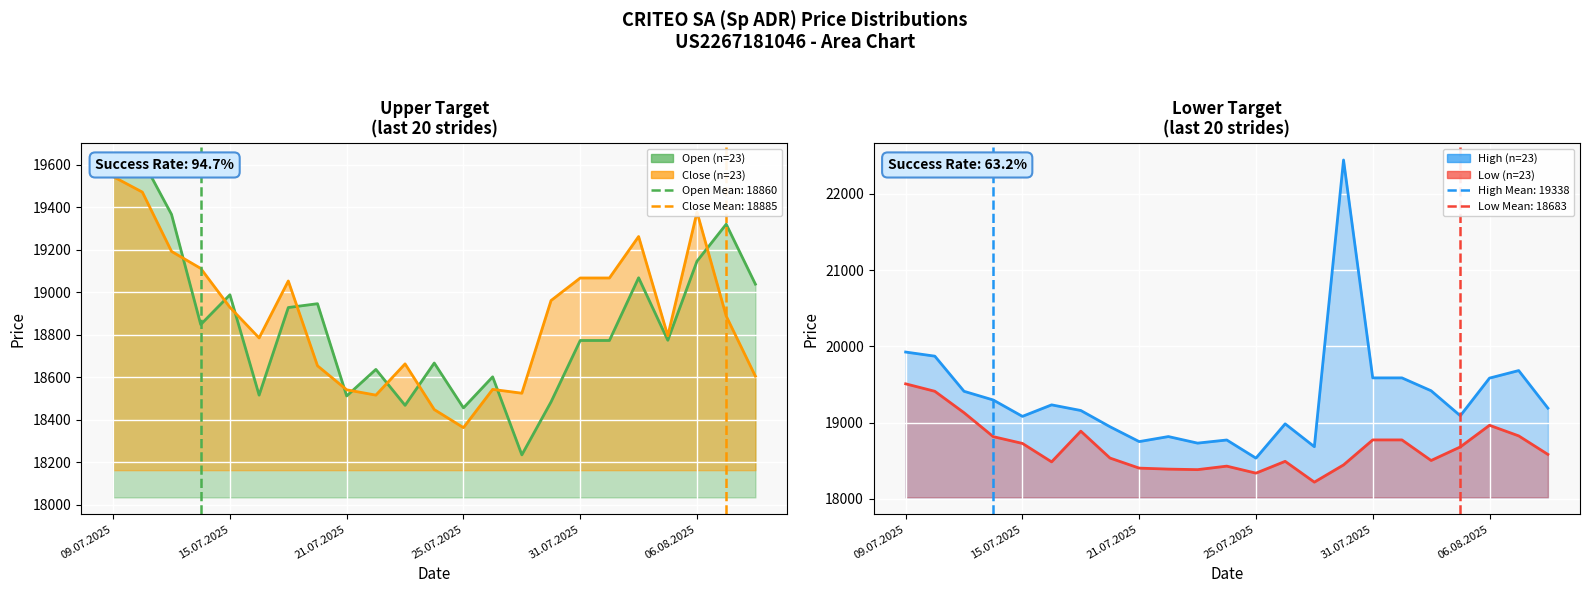

How many interior local valleys does the Low series have?

5